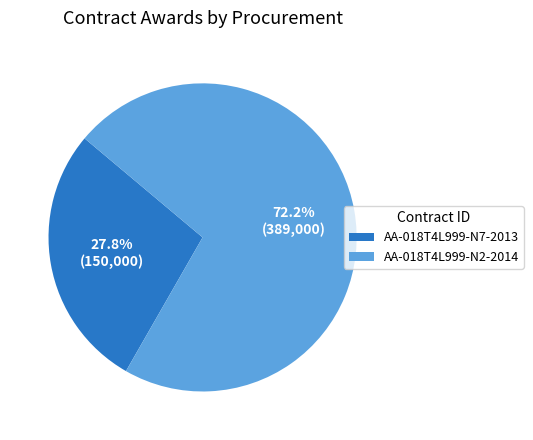

Does AA-018T4L999-N2-2014 account for over 50% of the chart?

Yes